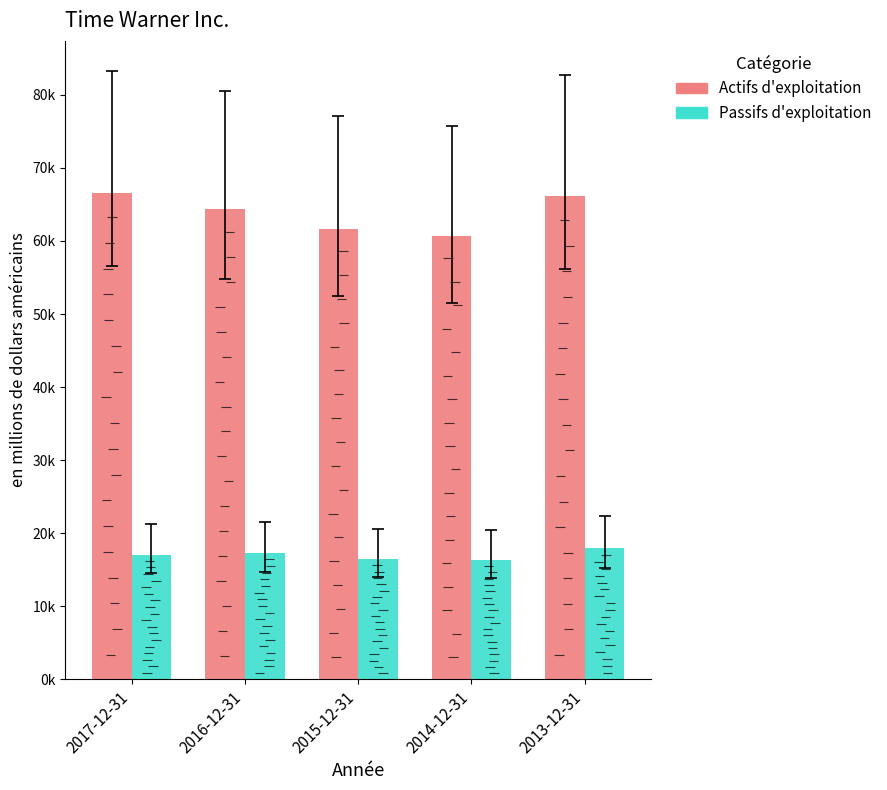

Rank the series at 2016-12-31 from lowest to highest value.

Passifs d'exploitation, Actifs d'exploitation